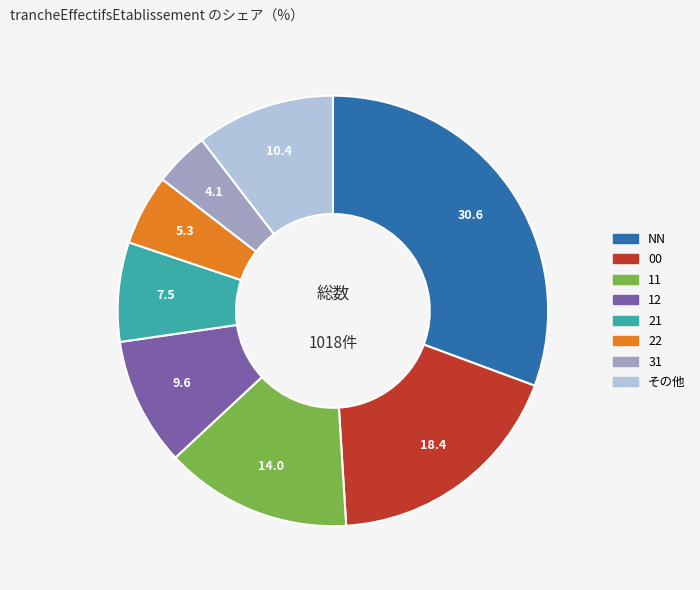

Does any single category account for the majority?

No